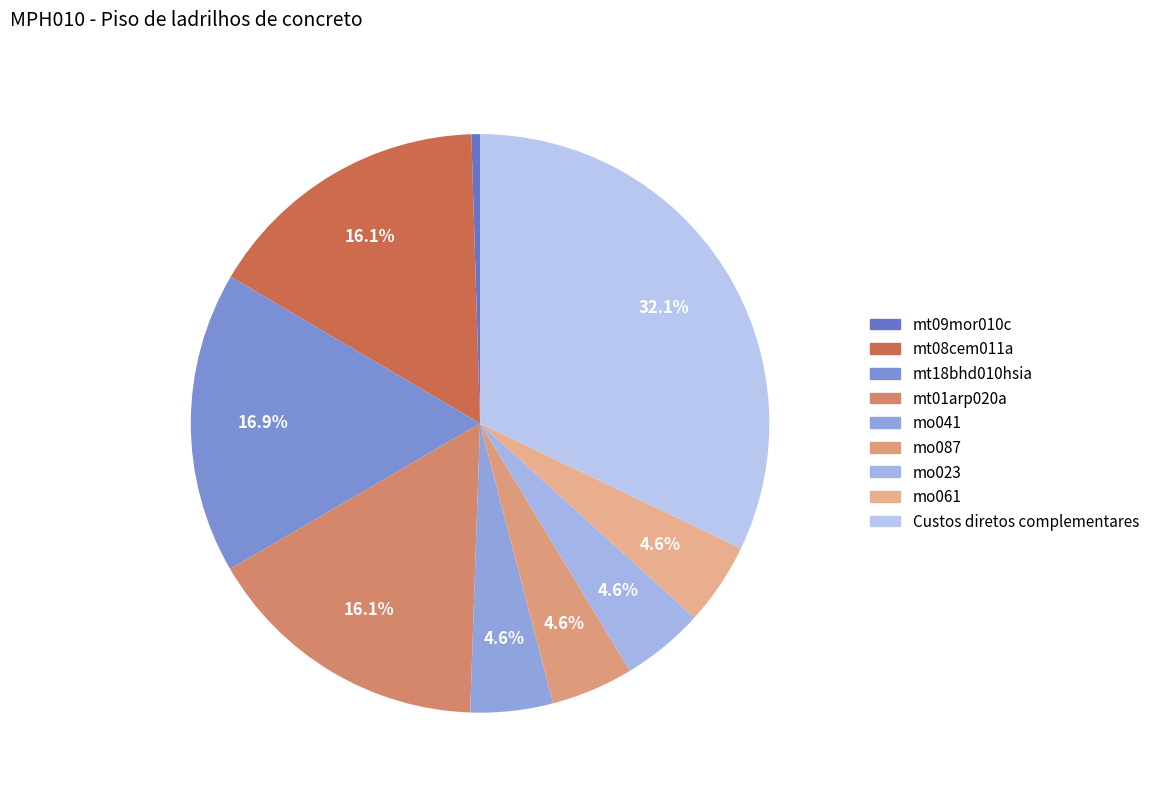

Combined, do mo023 and mt18bhd010hsia account for over 50%?

No